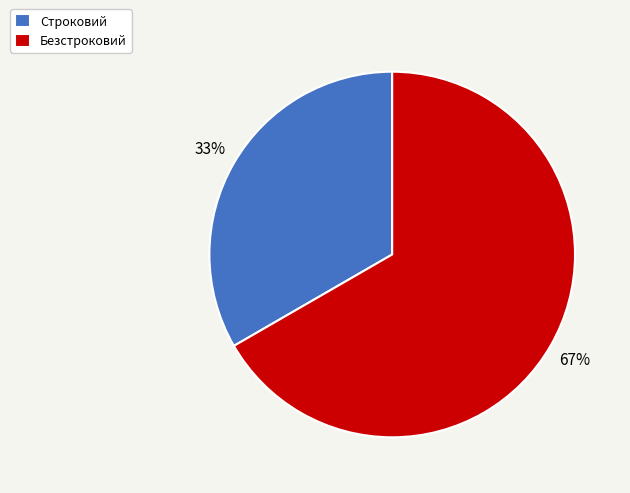

Combined, do Строковий and Безстроковий account for over 50%?

Yes